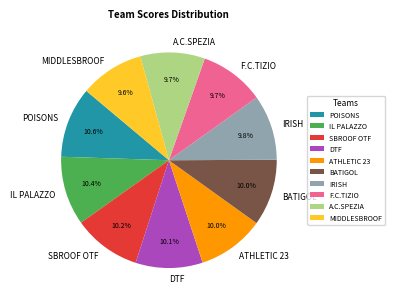

What percentage is the MIDDLESBROOF slice, to the nearest percent?

10%